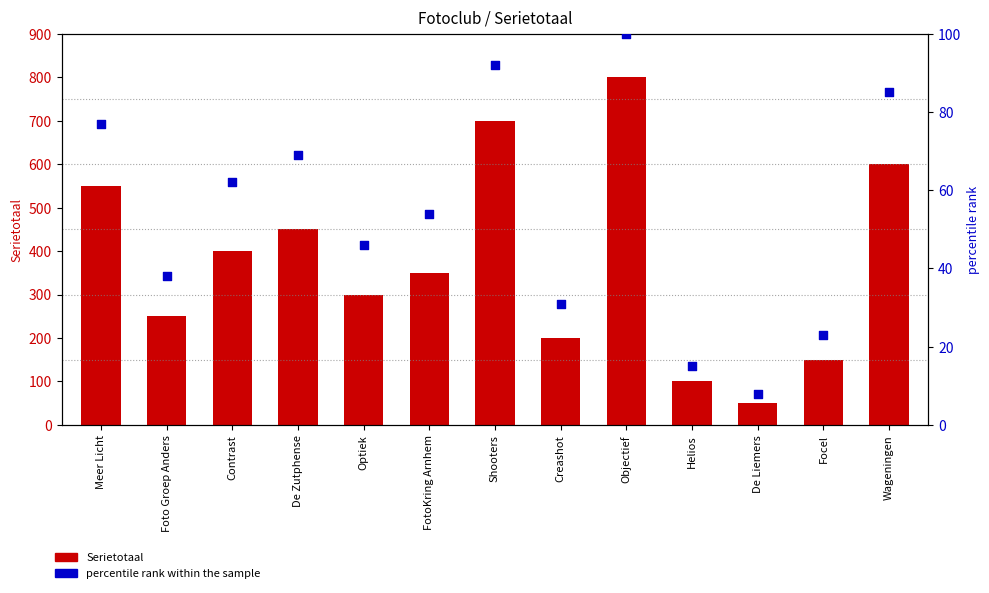

Which series has the largest total across all categories?

Serietotaal